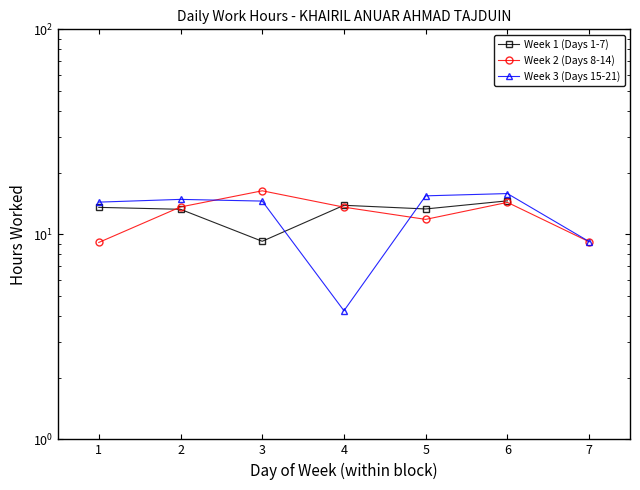

After their last crossing, which series has the higher values: Week 2 (Days 8-14) or Week 1 (Days 1-7)?

Week 1 (Days 1-7)